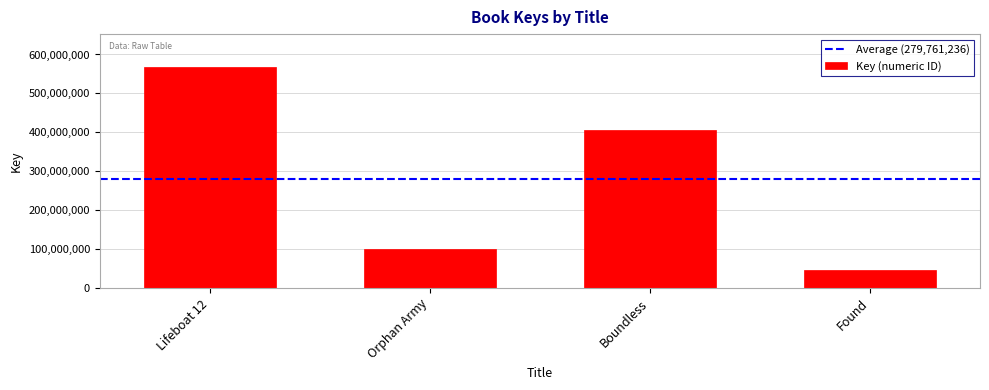

Rank the categories by value from highest to lowest.

Lifeboat 12, Boundless, Orphan Army, Found